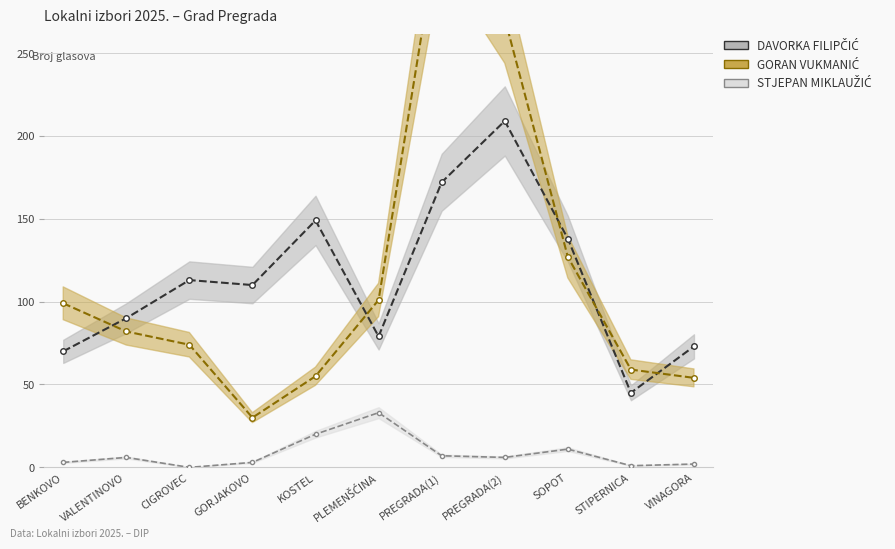

True or false: STJEPAN MIKLAUŽIĆ and DAVORKA FILIPČIĆ cross at least once.

False